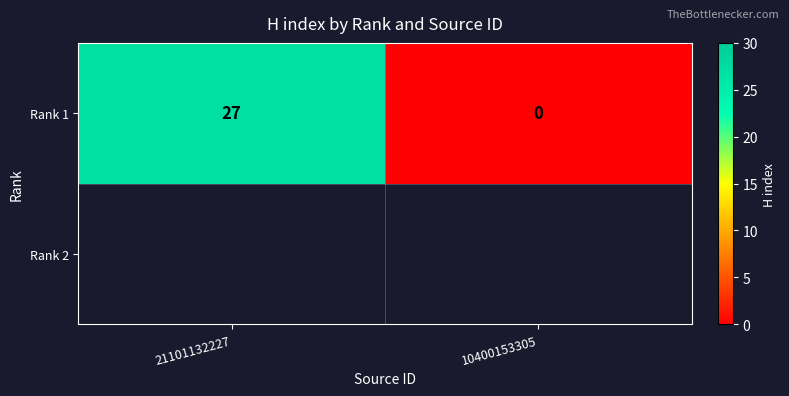

What is the difference between the values at 10400153305 and 21101132227?

27